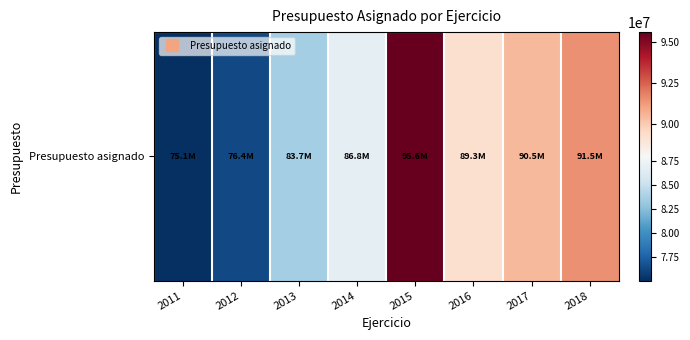

Read the value at 2015, to the nearest 100.

95573700